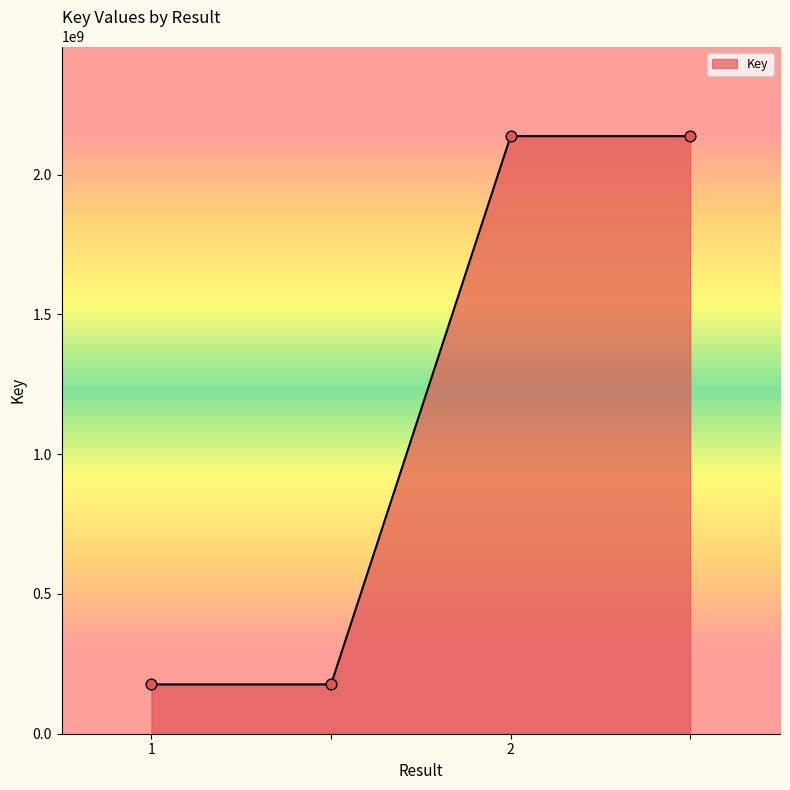

What is the minimum value shown in the chart?

176372066